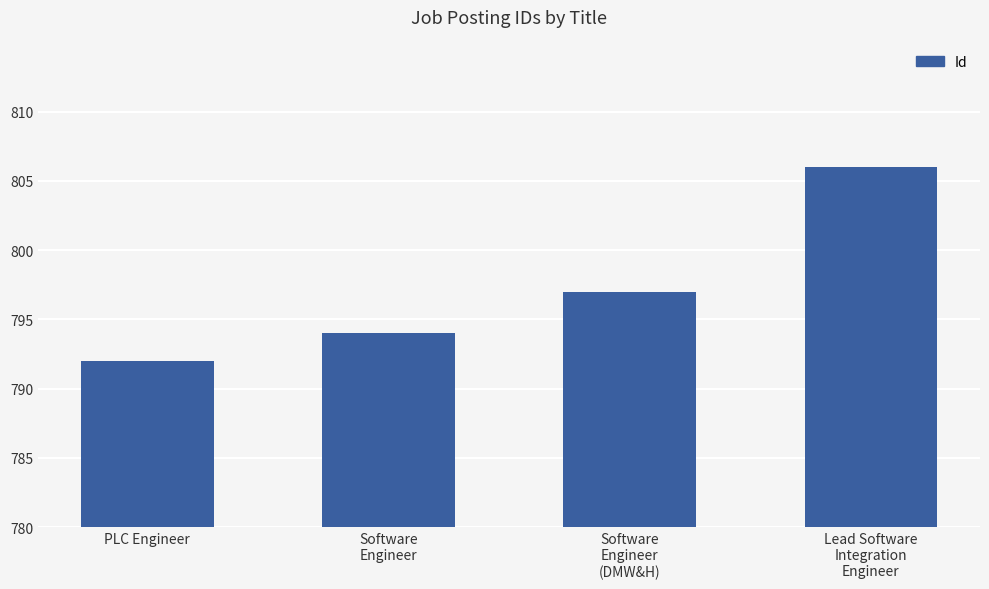

Read the value at PLC Engineer.

792